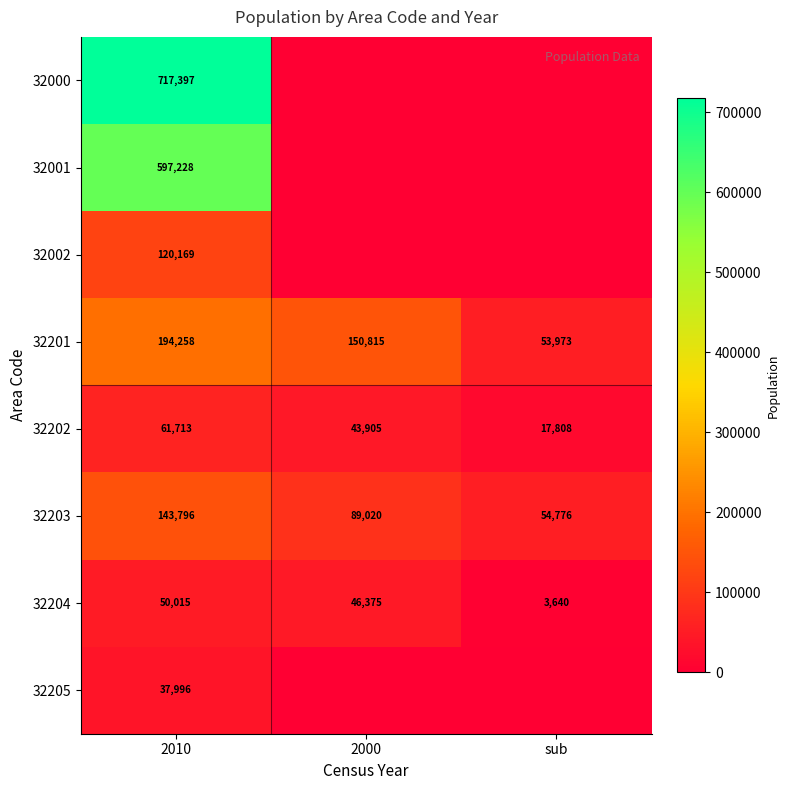

What is the maximum value for 32202?

61713